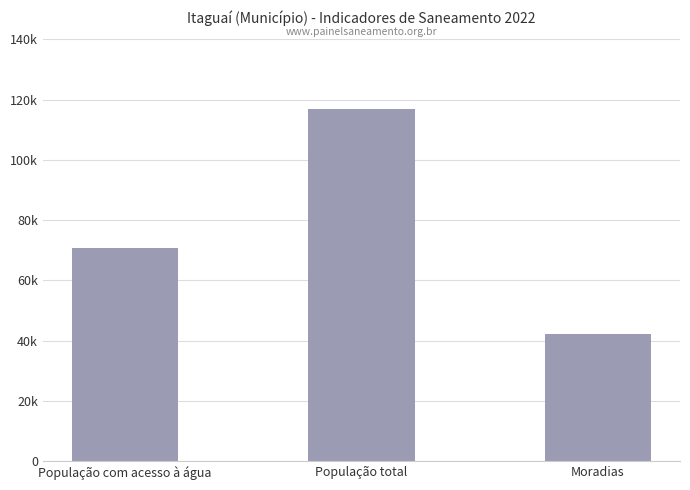

Does the chart contain any negative values?

No